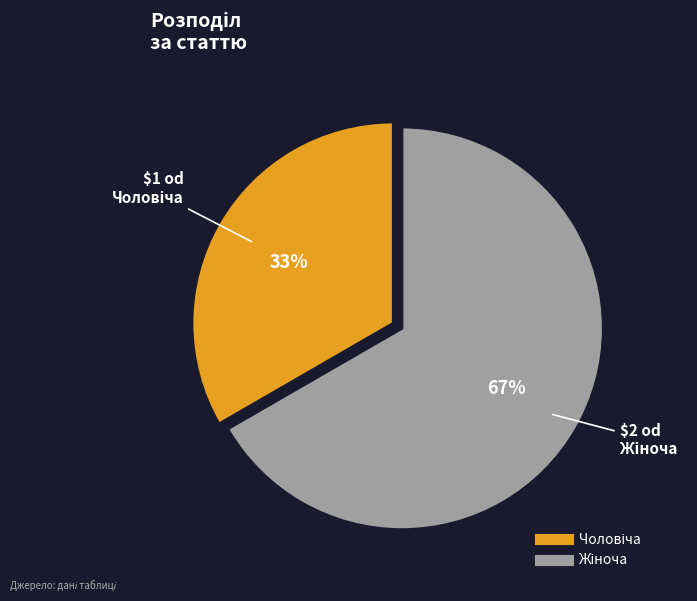

To the nearest percent, what is the average slice percentage?

50%